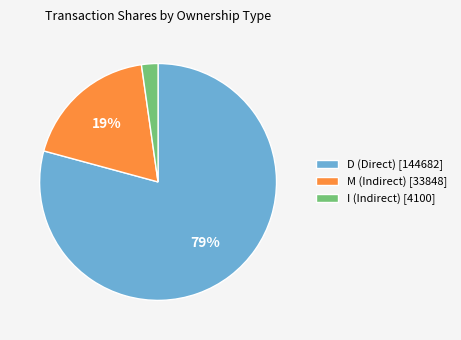

What is the smallest slice in the pie chart?

I (Indirect) [4100]